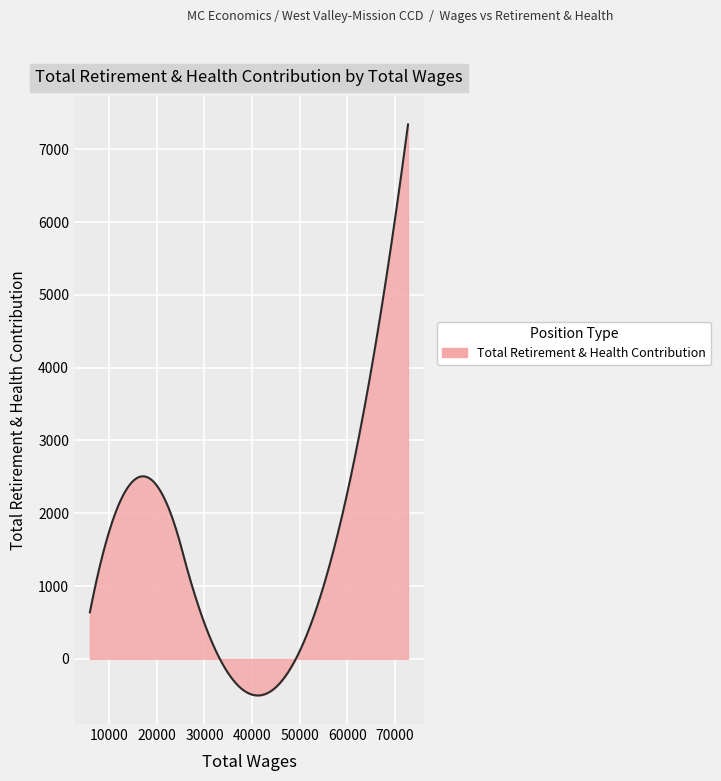

What is the maximum value shown in the chart?

7342.0